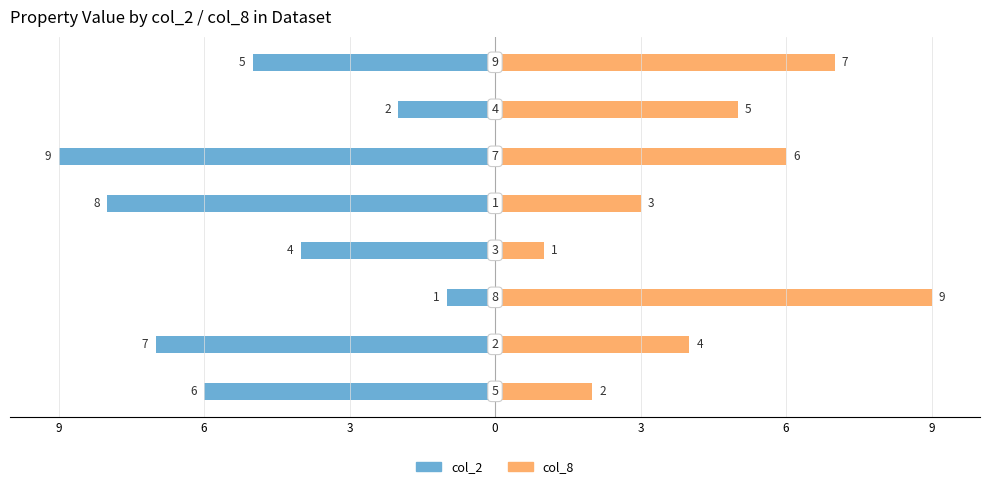

How many series are shown in this chart?

2